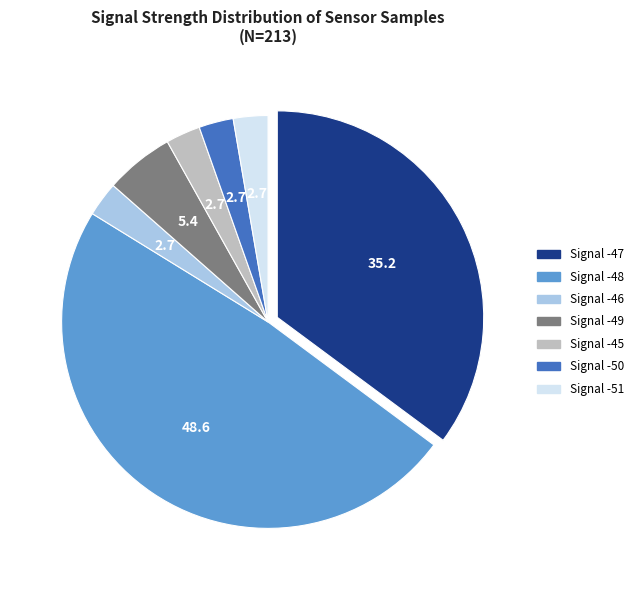

How many segments does this pie chart have?

7